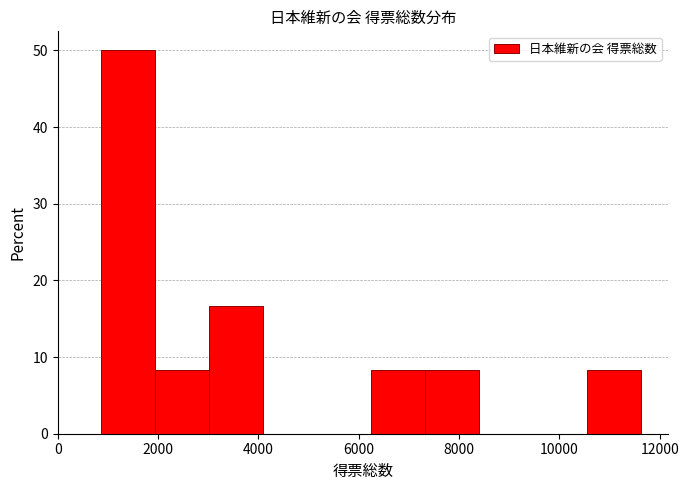

Reading left to right, transcribe this chart: for each bar, give the range it covers on the x-axis and its height. Neither the bar edges nor the heights are printed on the chart, so give them approximately, as read against the axes.

800 to 2000: 50
2000 to 3000: 8
3000 to 4000: 17
4000 to 5200: 0
5200 to 6200: 0
6200 to 7400: 8
7400 to 8400: 8
8400 to 9400: 0
9400 to 10600: 0
10600 to 11600: 8